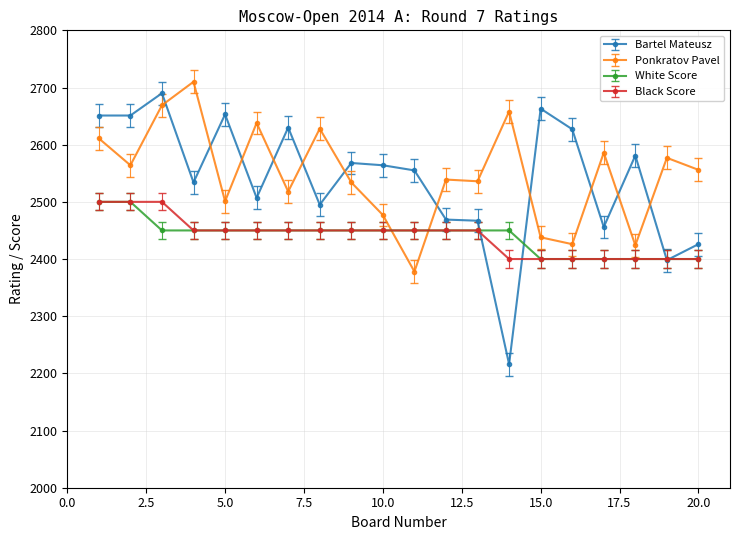

What is the difference between the maximum and minimum values in the Ponkratov Pavel series?

332